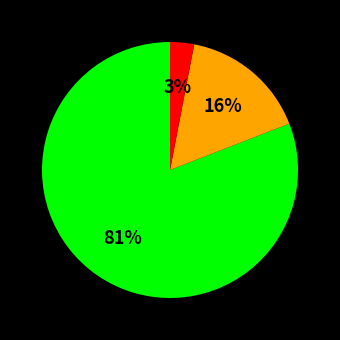

How many slices are in this pie chart?

3